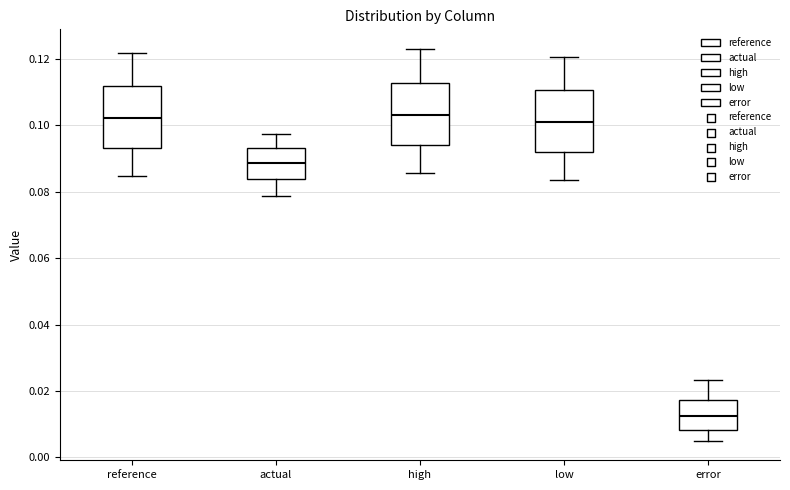

Reading left to right, read every box against the y-axis: the position of its median line, the range the box covers, and the ends of its whiskers. The values are not printed on the chart, so give them approximately, as read against the axis.

reference: median 0.102, box 0.094 to 0.112, whiskers 0.084 to 0.122
actual: median 0.088, box 0.084 to 0.094, whiskers 0.078 to 0.098
high: median 0.104, box 0.094 to 0.112, whiskers 0.086 to 0.124
low: median 0.102, box 0.092 to 0.110, whiskers 0.084 to 0.120
error: median 0.012, box 0.008 to 0.018, whiskers 0.006 to 0.024